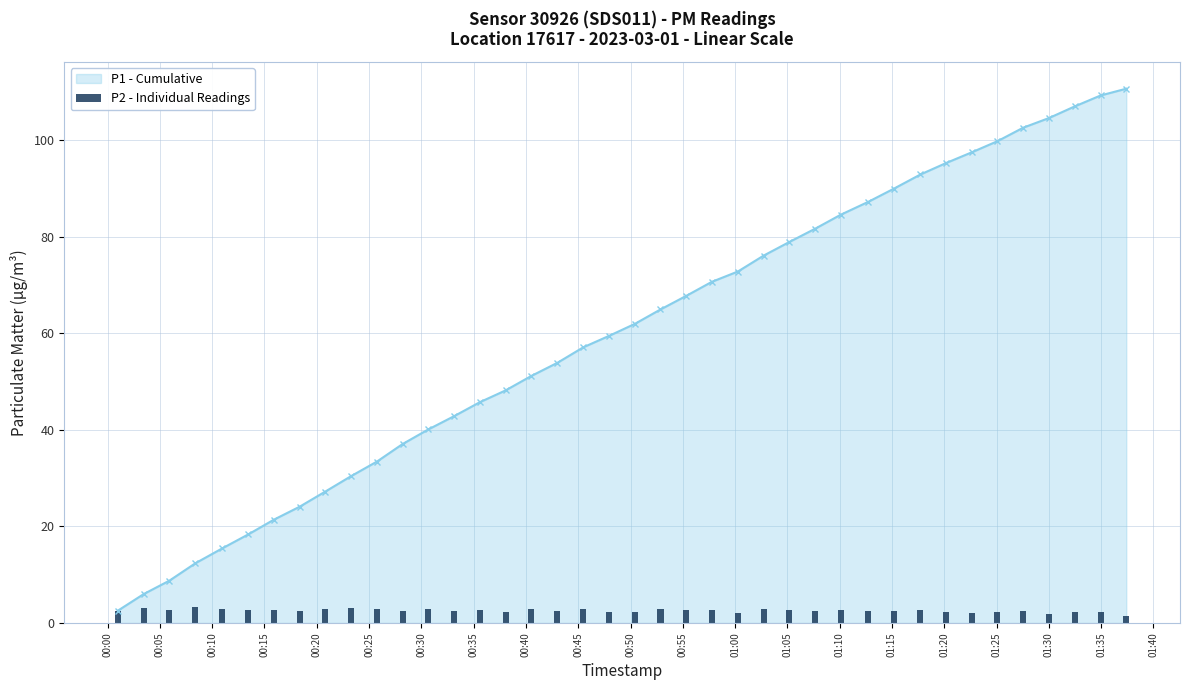

What is the maximum value for P1 - Cumulative?

110.7